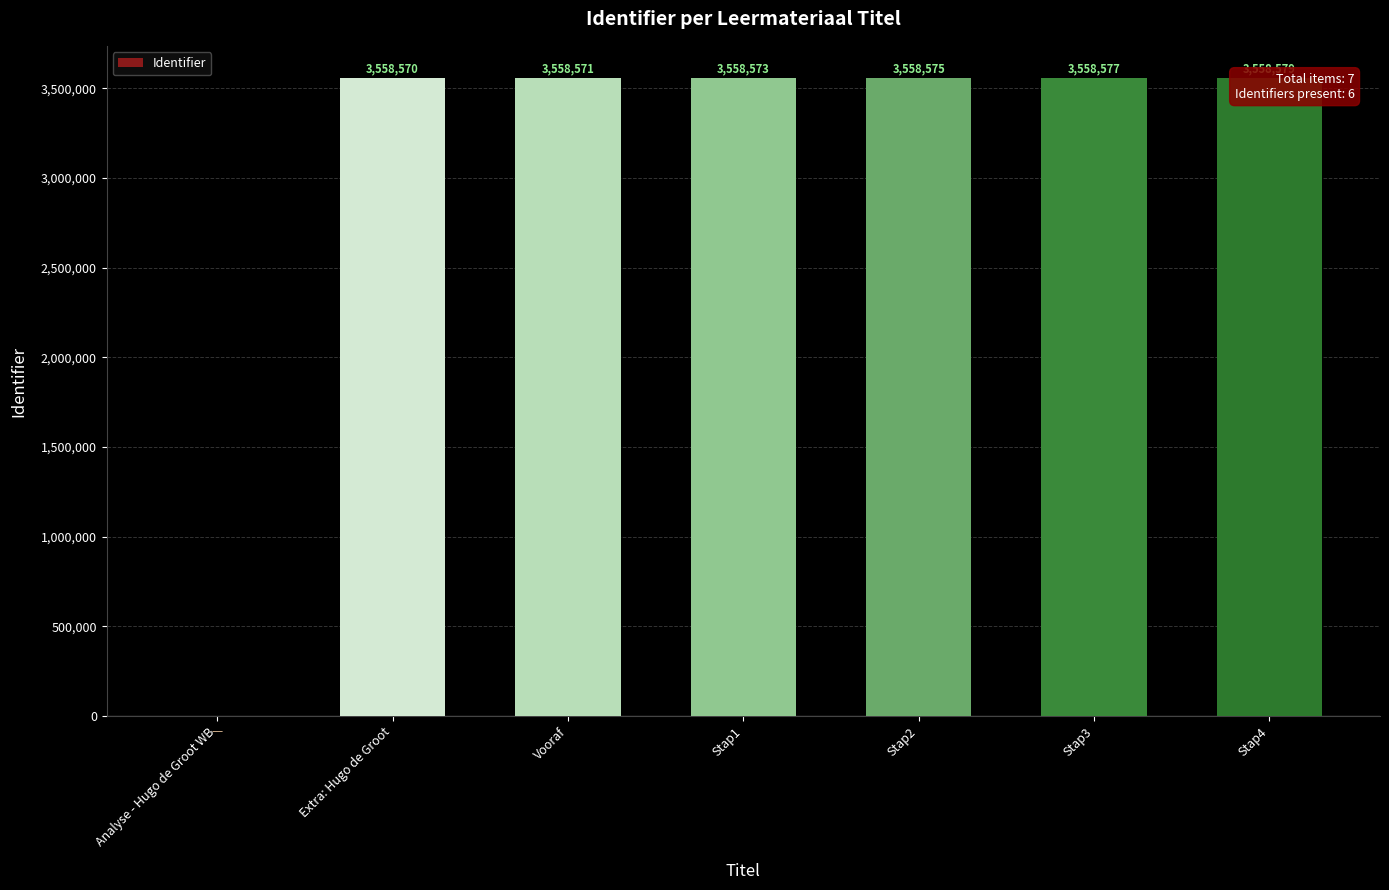

Between Stap3 and Analyse - Hugo de Groot WB, which is larger?

Stap3